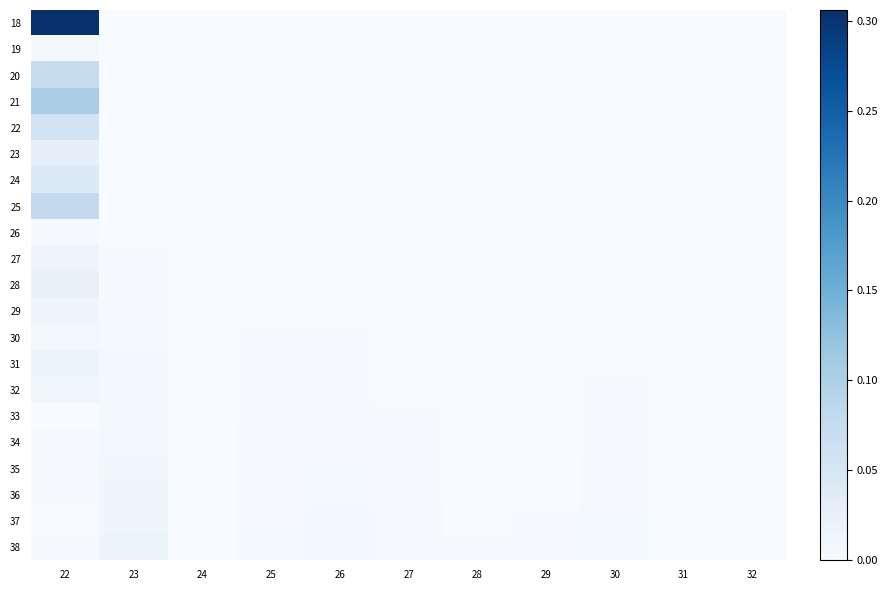

Which series changed the most between 22 and 27?

18